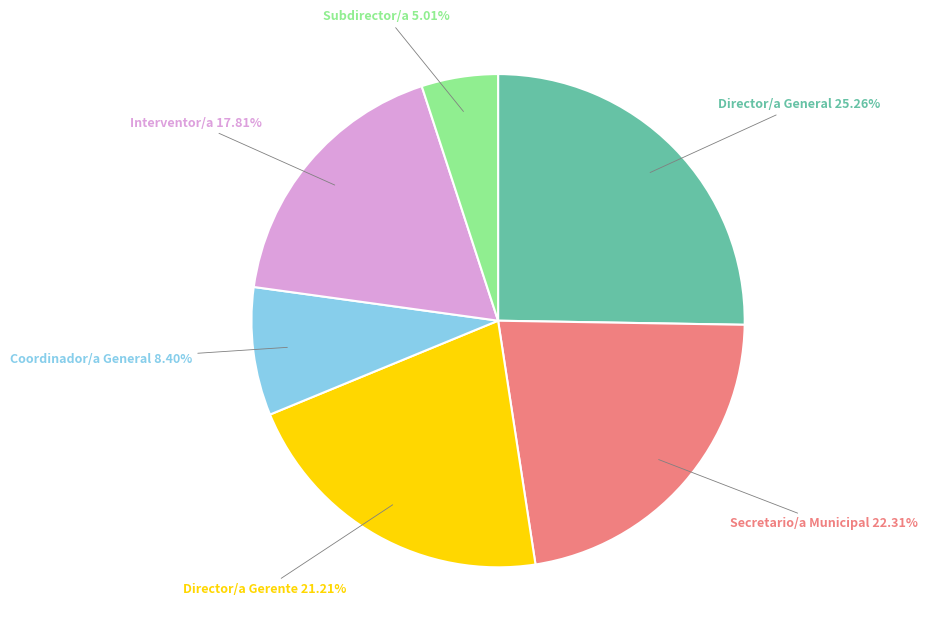

To the nearest percent, what is the average slice percentage?

17%